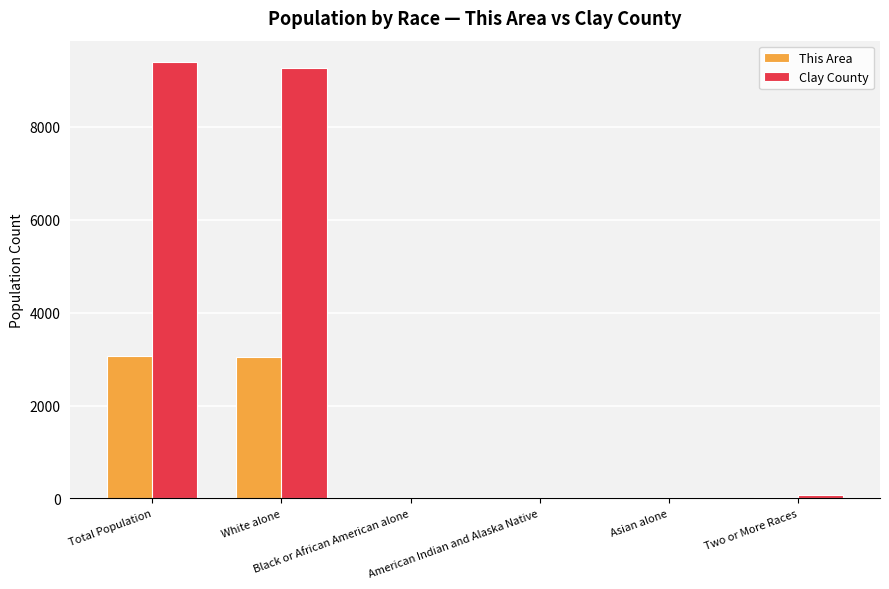

What is the maximum value for Clay County?

9386